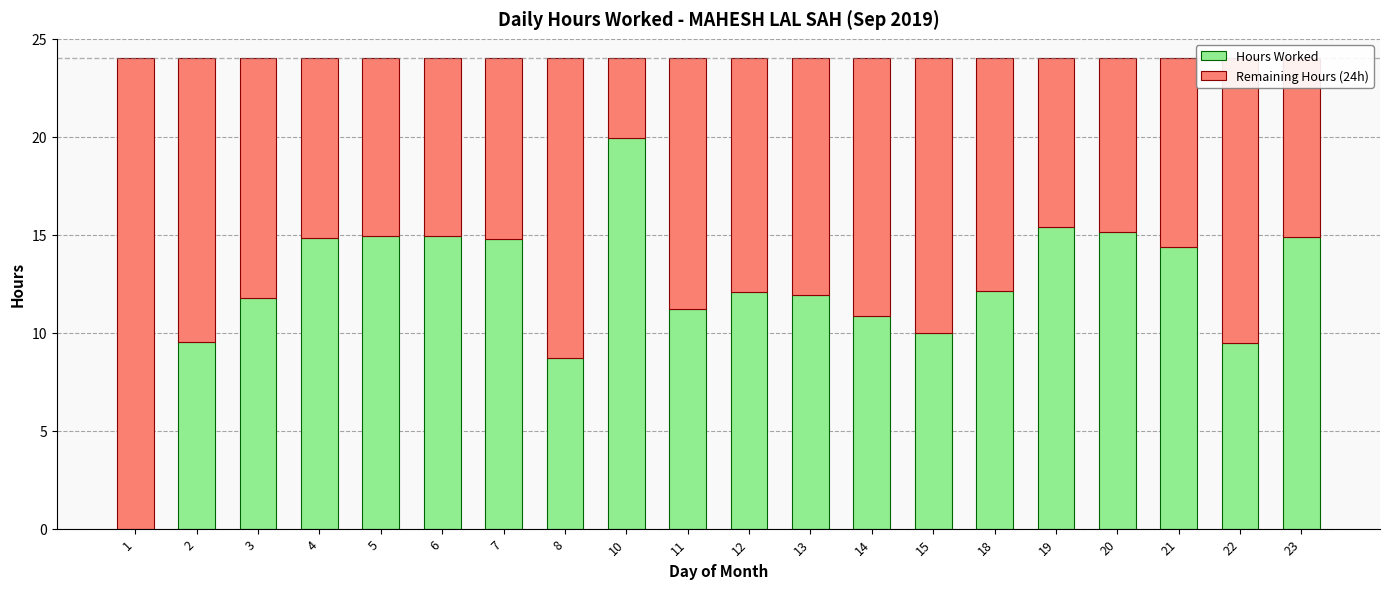

What is the highest value of the Hours Worked series?

19.9